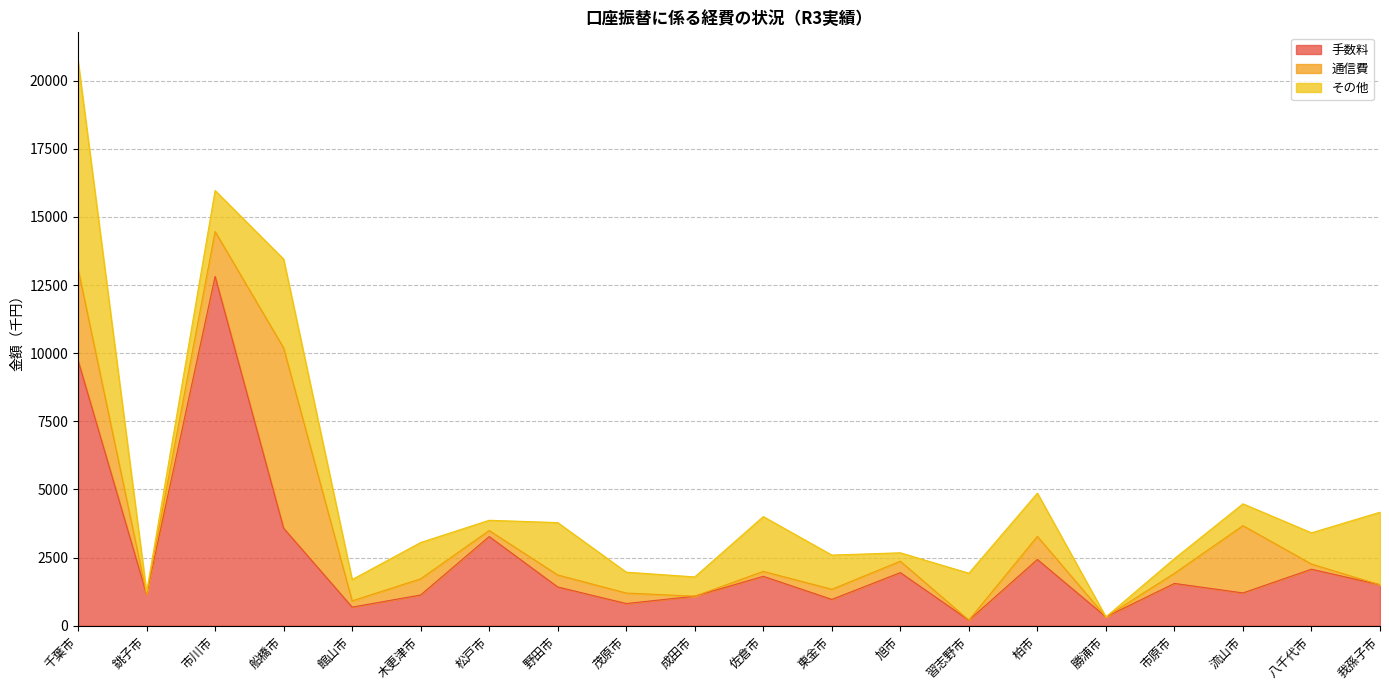

At which label does その他 reach its peak?

千葉市